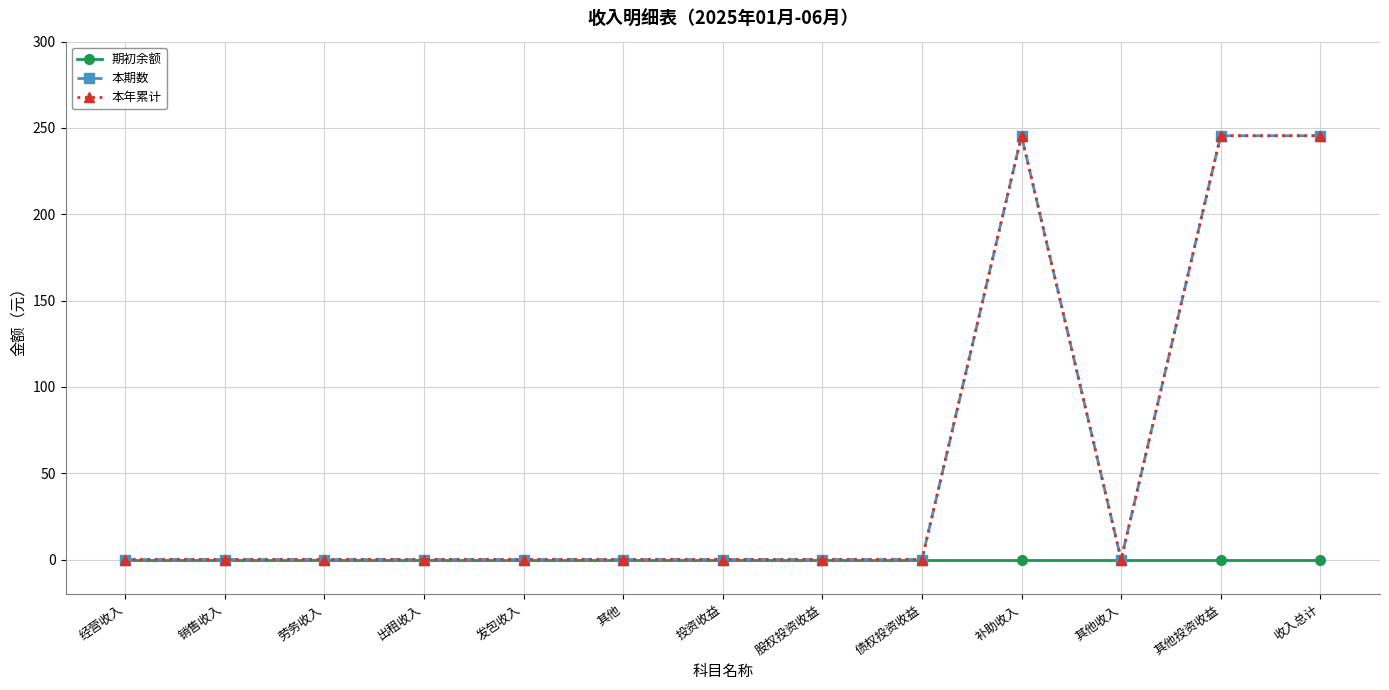

Is the value of 本年累计 at 出租收入 greater than the value of 期初余额 at 其他投资收益?

No